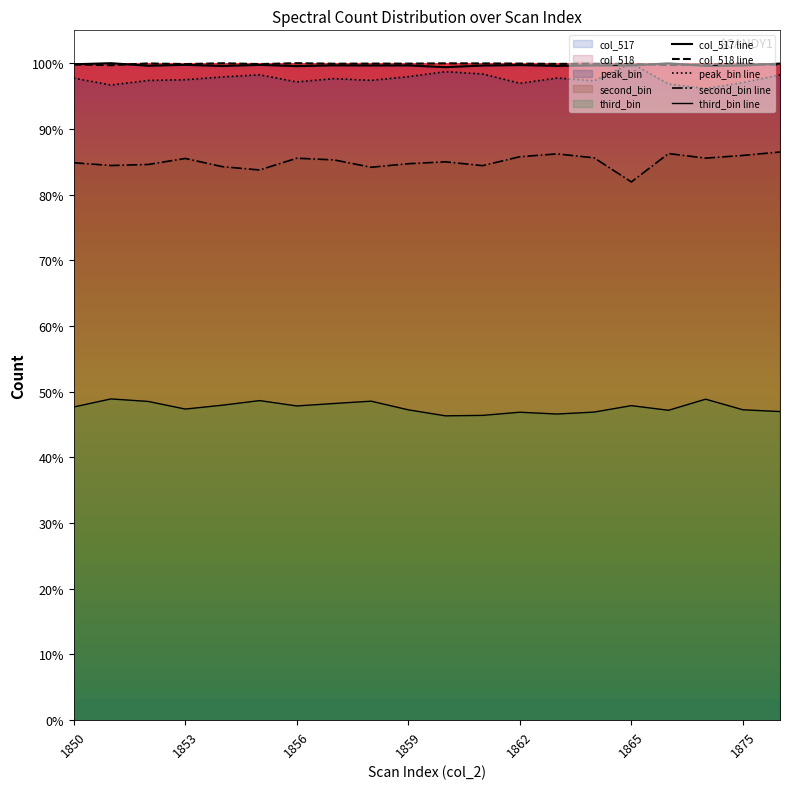

The col_518 series shows 1.8 at 1874. True or false?

False